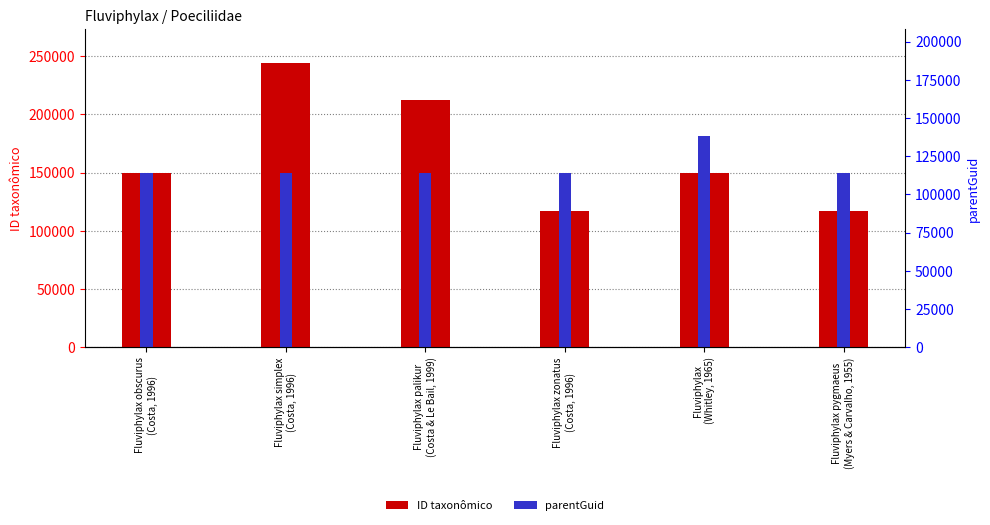

How many values in the parentGuid series exceed 149602?

1